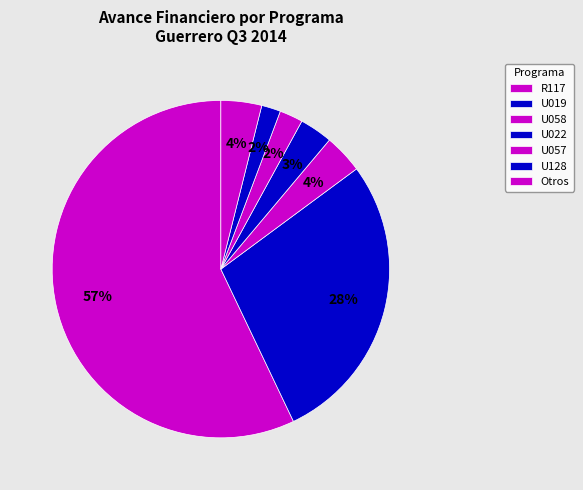

How many slices are in this pie chart?

7